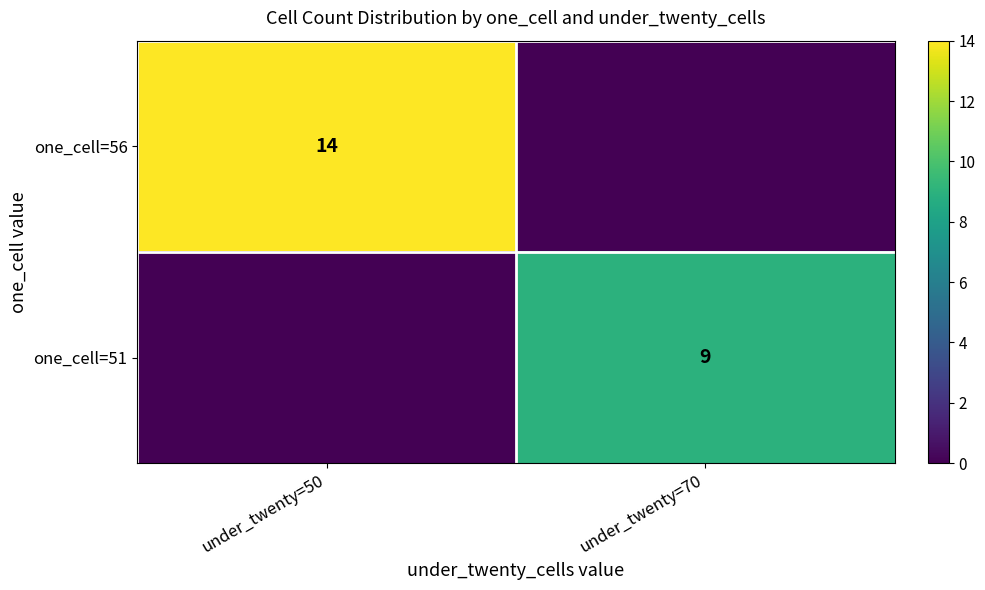

At which category is the sum across all series the highest?

under_twenty=50